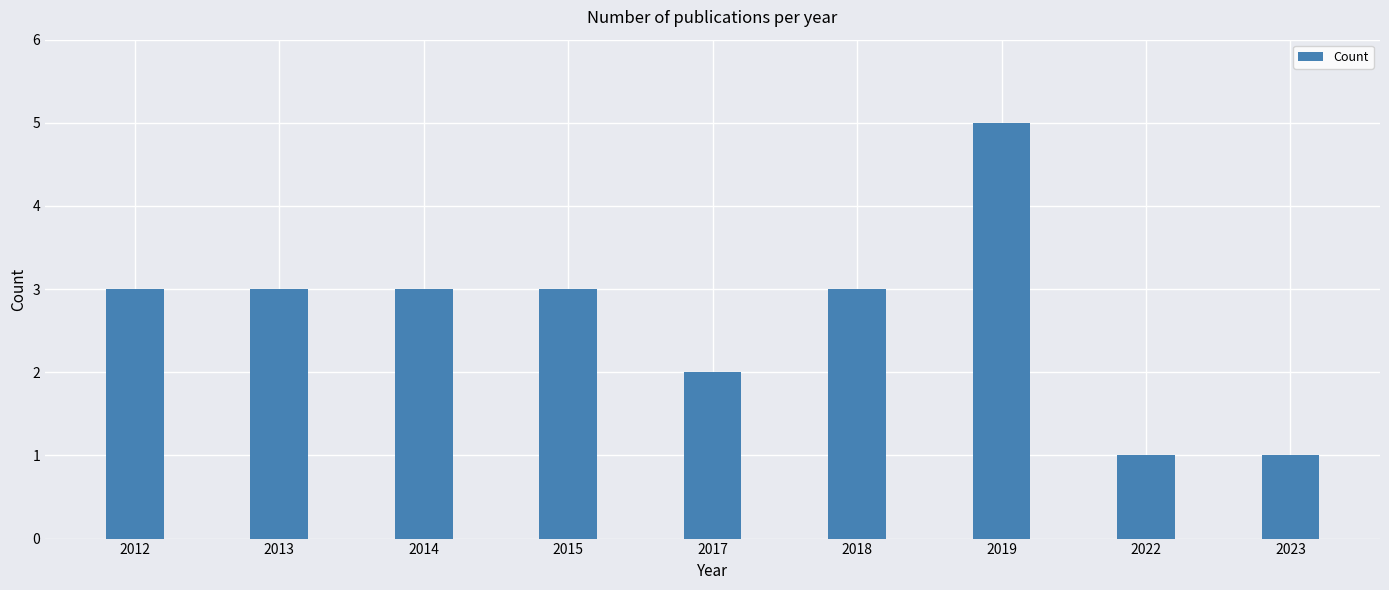

How many bars are there in total?

9